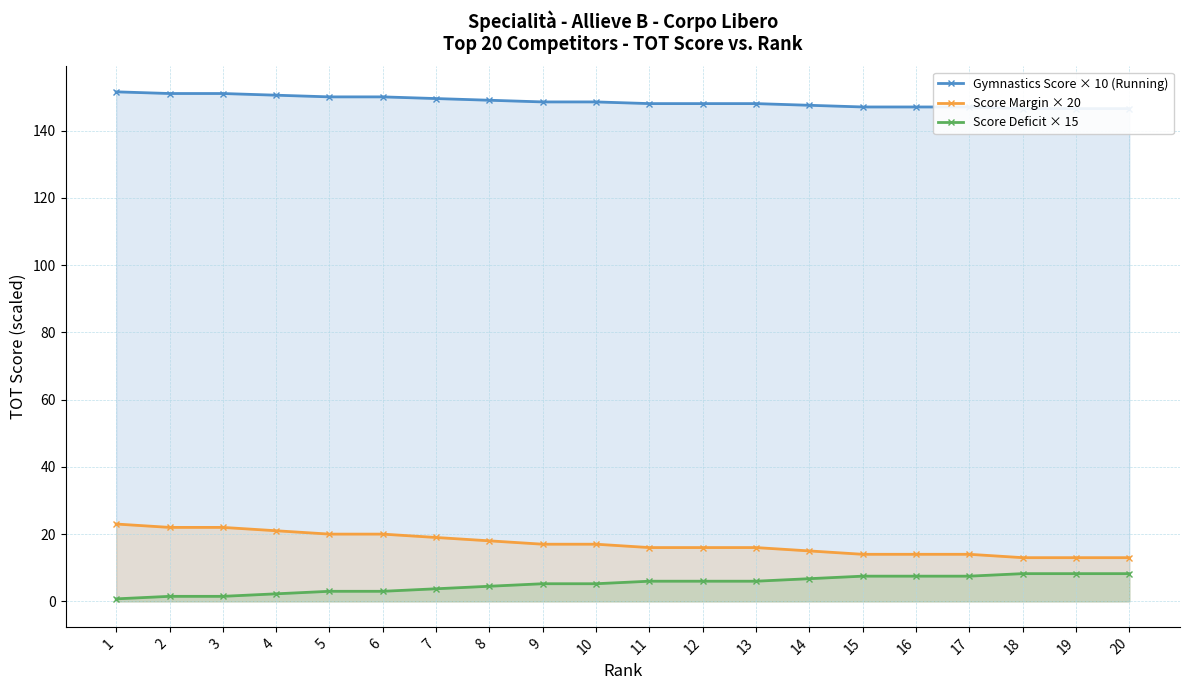

Which series changed the most between 13 and 20?

Score Margin × 20